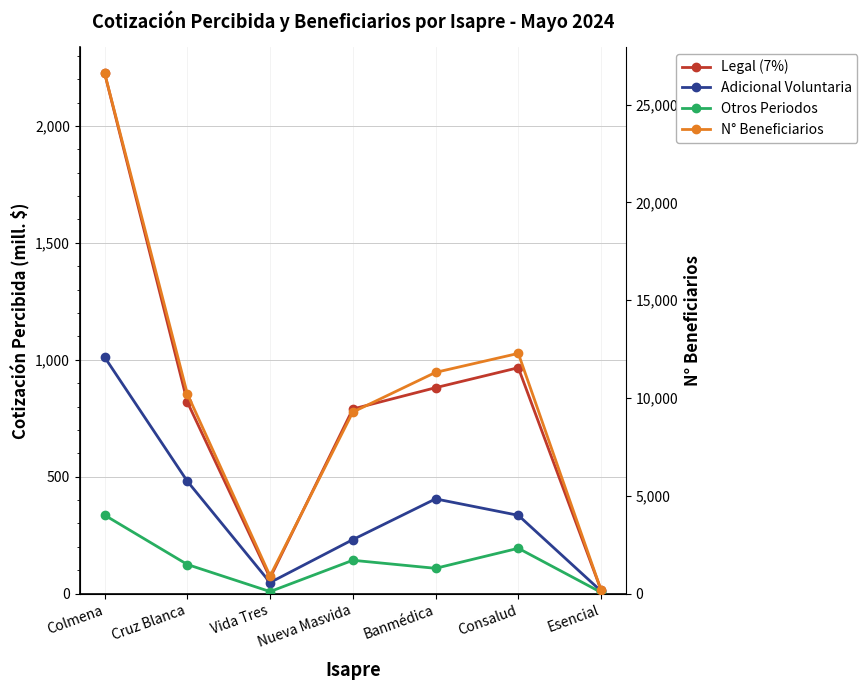

List the series in order of their peak value, lowest first.

Otros Periodos, Adicional Voluntaria, Legal (7%), N° Beneficiarios